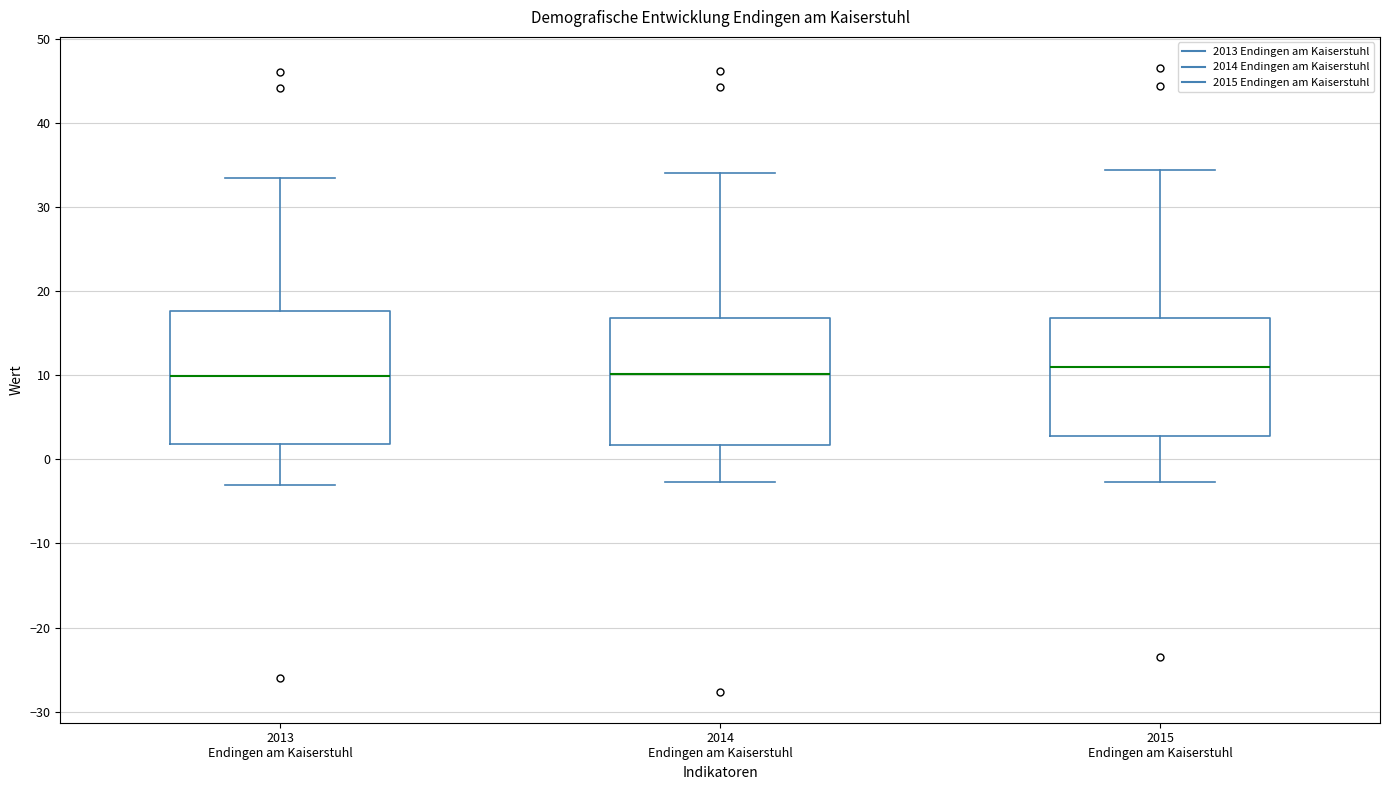

Reading left to right, read every box against the y-axis: the position of its median line, the range the box covers, and the ends of its whiskers. The values are not printed on the chart, so give them approximately, as read against the axis.

2013 Endingen am Kaiserstuhl: median 10, box 2 to 18, whiskers -3 to 33
2014 Endingen am Kaiserstuhl: median 10, box 2 to 17, whiskers -3 to 34
2015 Endingen am Kaiserstuhl: median 11, box 3 to 17, whiskers -3 to 34